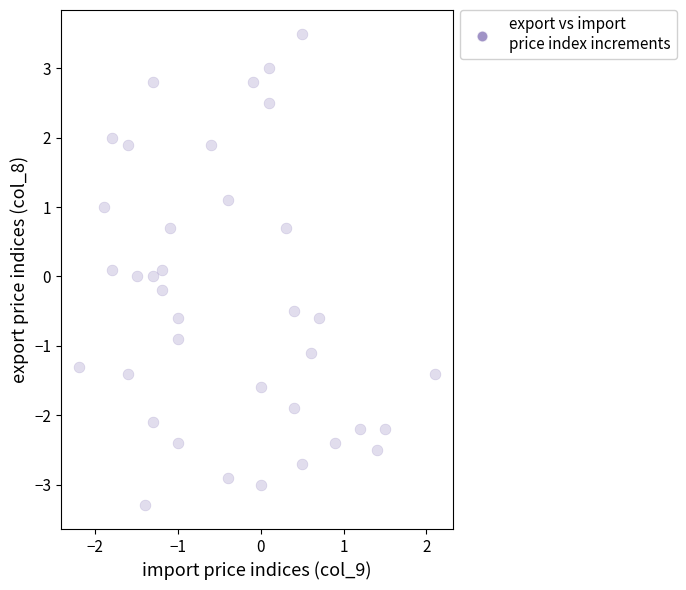

What is the range of X values (max minus min)?

4.3